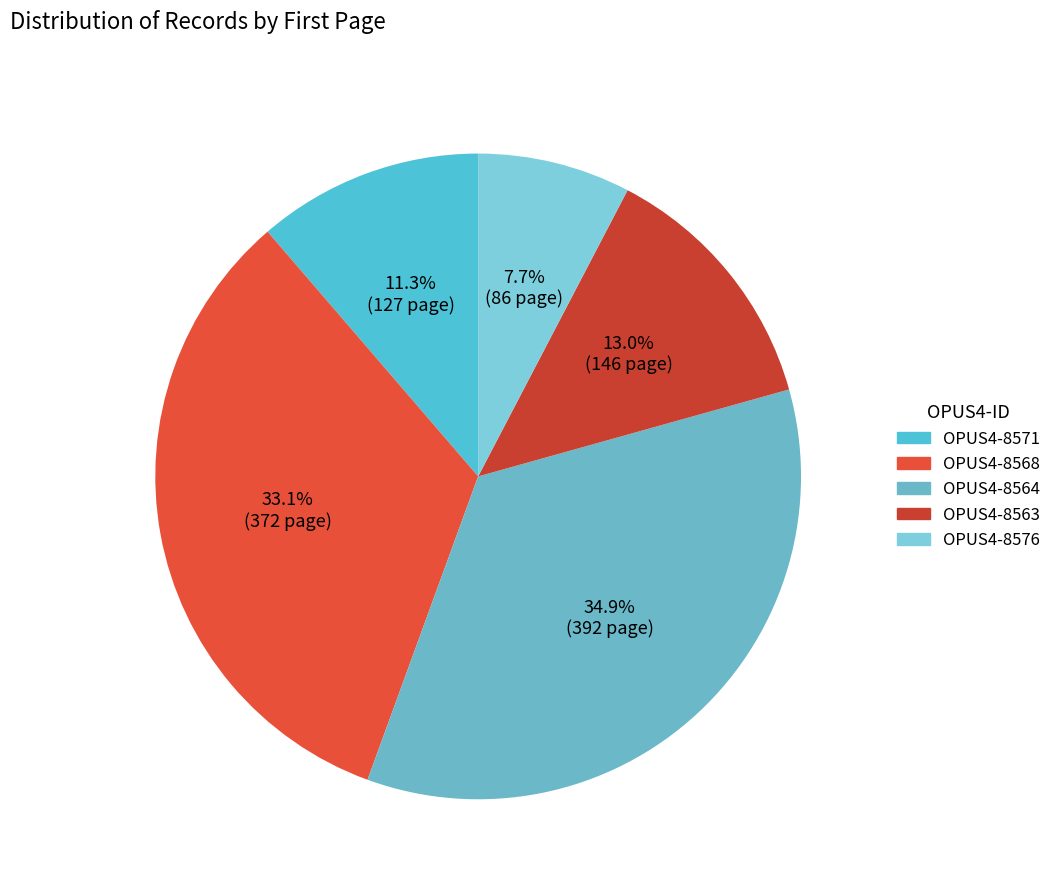

Does OPUS4-8564 represent more than half of the total?

No